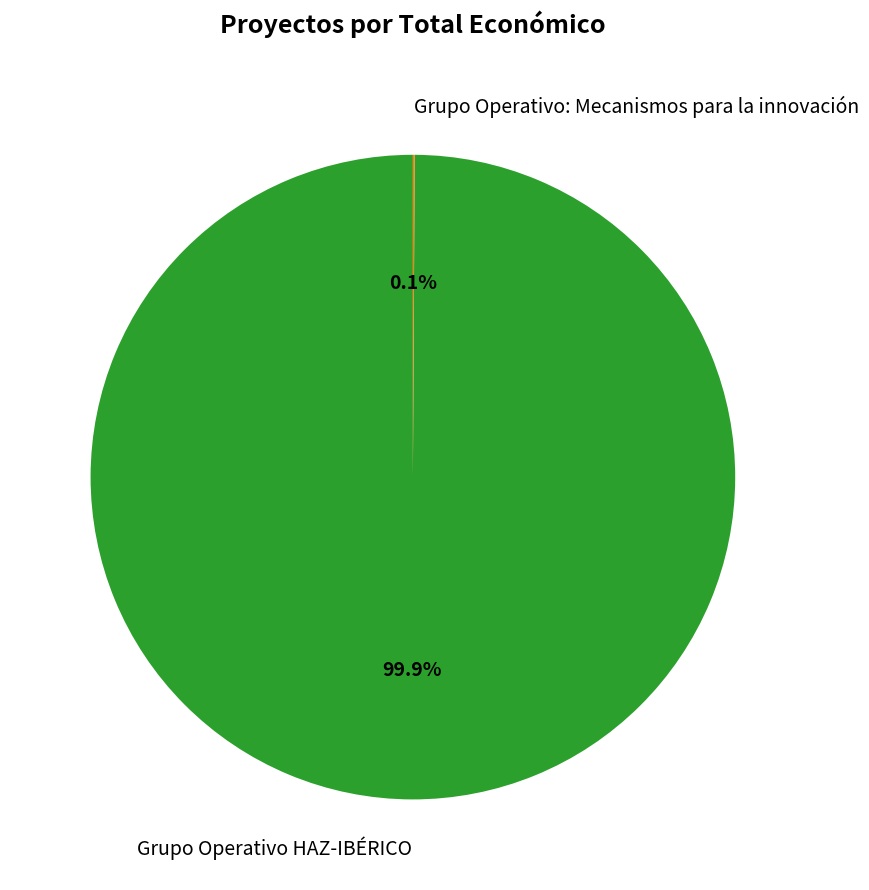

Does any single category account for the majority?

Yes